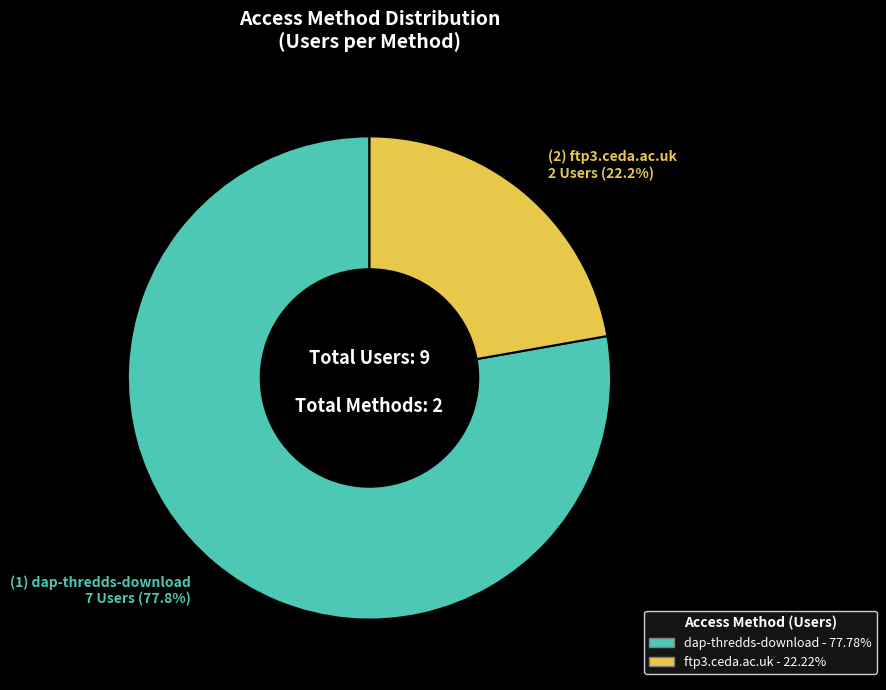

Between dap-thredds-download and ftp3.ceda.ac.uk, which is larger?

dap-thredds-download